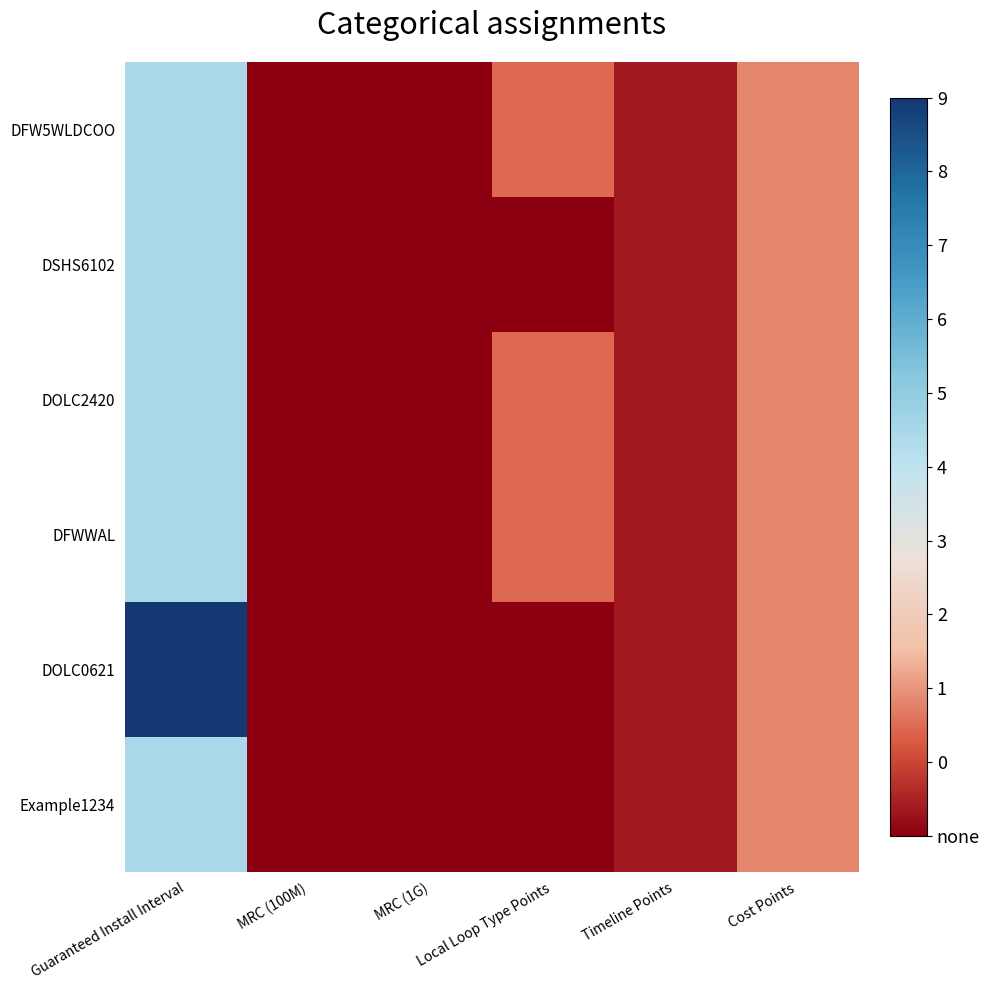

At how many categories does at least one series exceed 171?

1